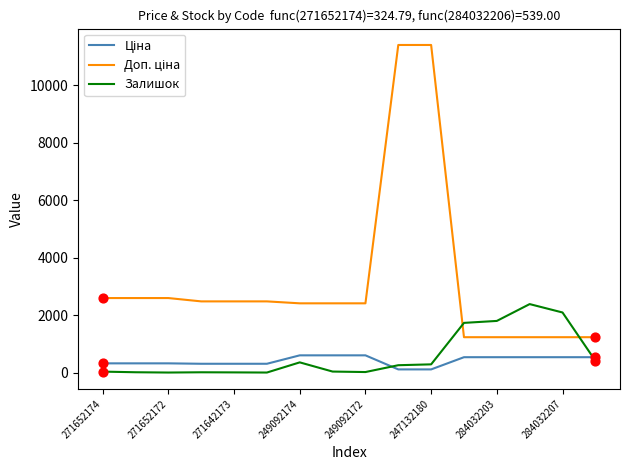

What is the greatest value displayed?

11410.0